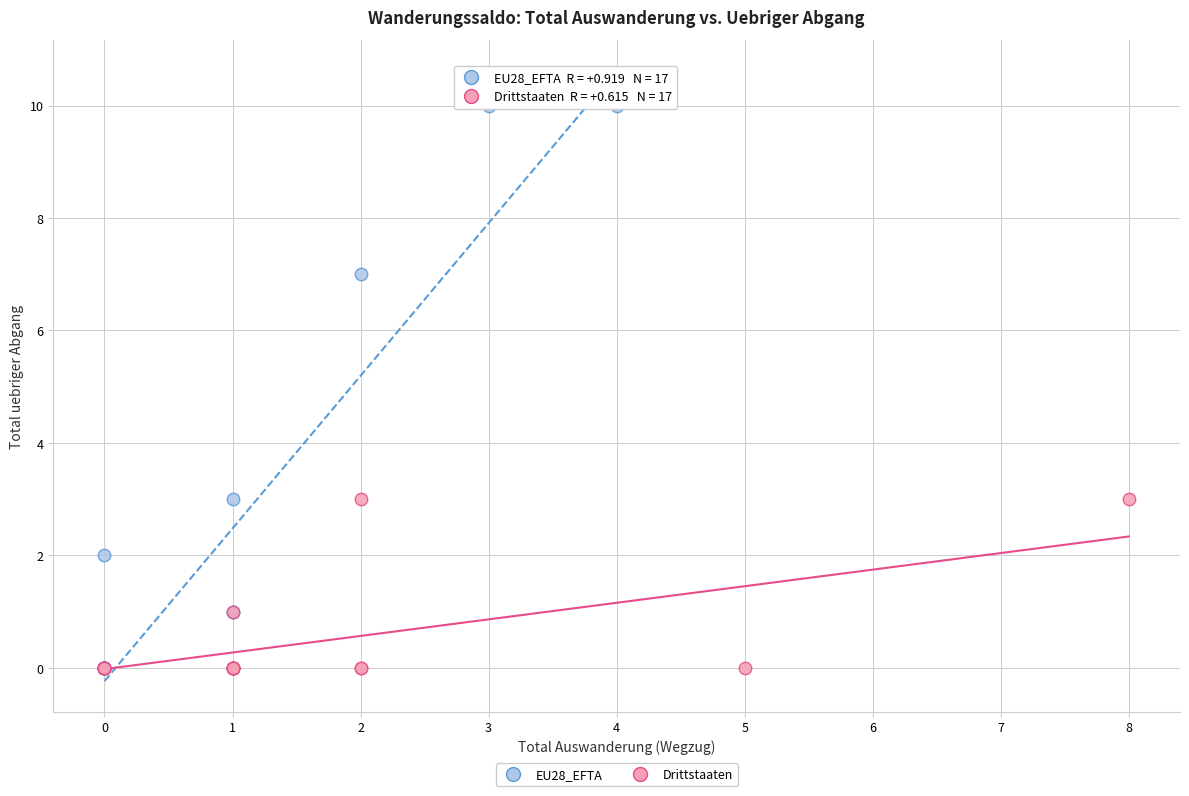

Which series reaches the maximum Y coordinate?

EU28_EFTA